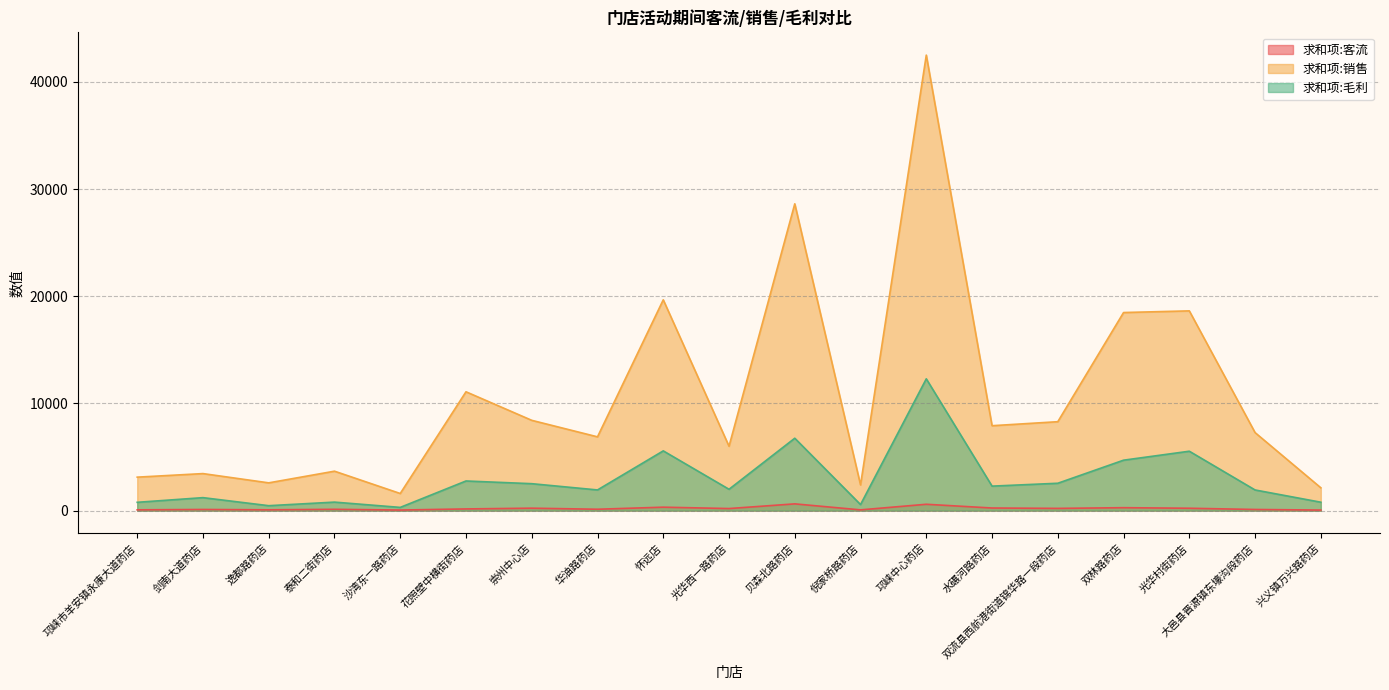

What is the sum of all 求和项:毛利 values?

55700.2